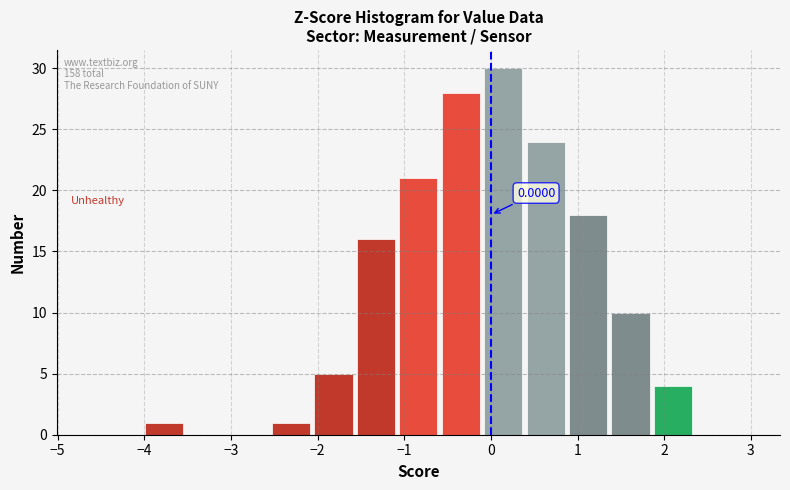

Over which range of the x-axis is the bar tallest?

-0.1 to 0.4